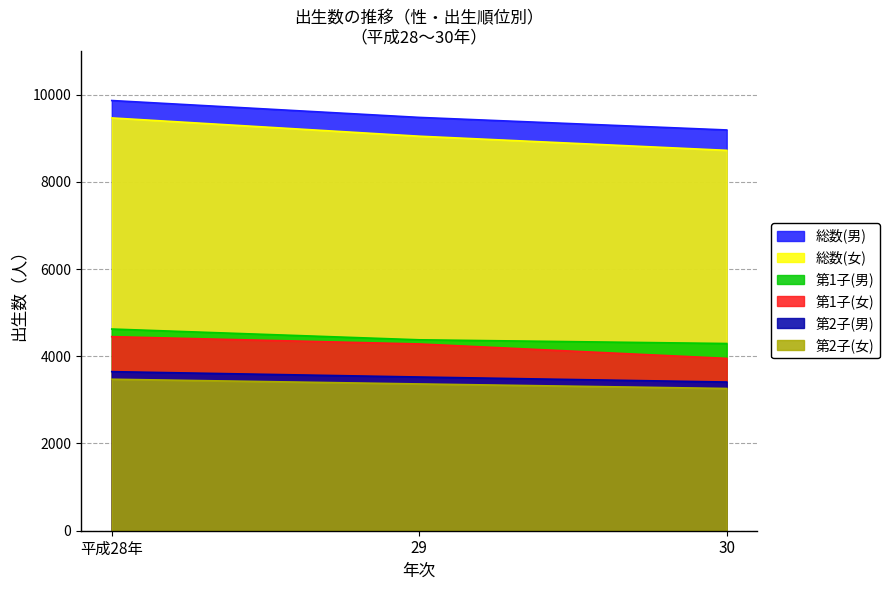

What is the maximum value for 第2子(女)?

3473